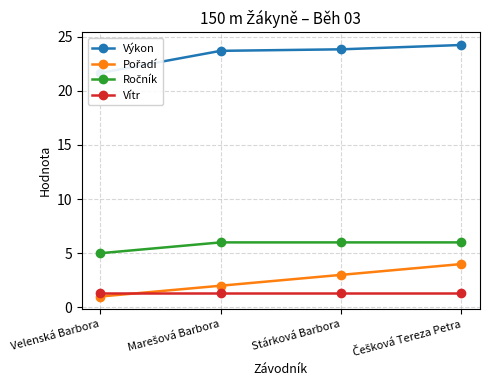

The Ročník series shows 5.0 at Velenská Barbora. True or false?

True